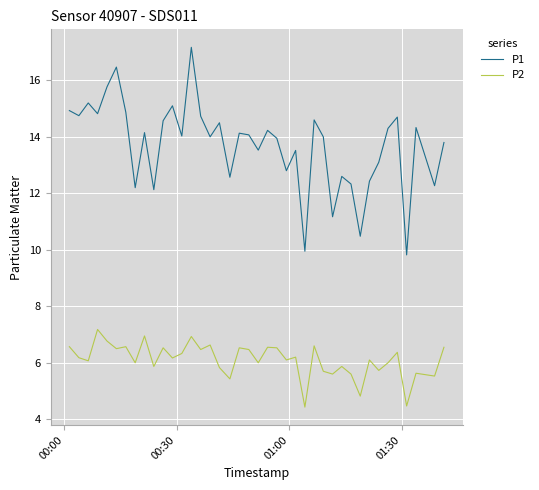

What is the minimum value for P1?

9.8